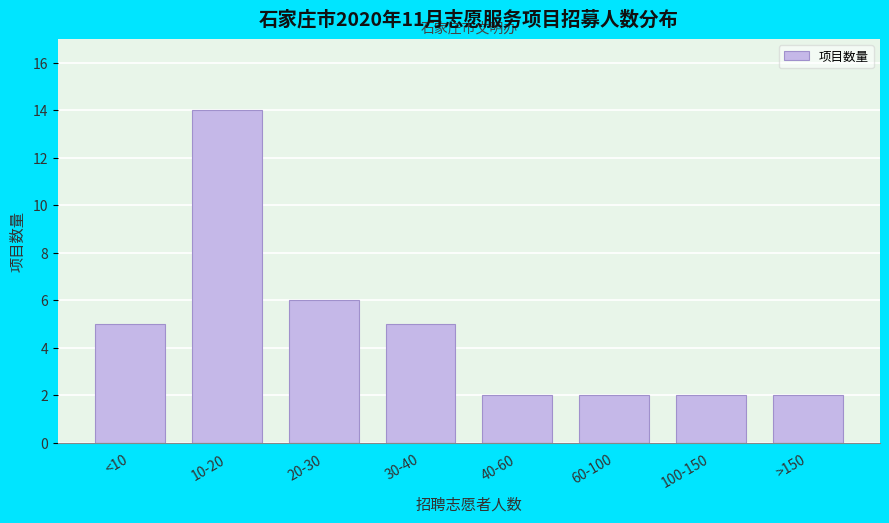

Reading right to left, extract all data points from this chart.

2	2	2	2	5	6	14	5